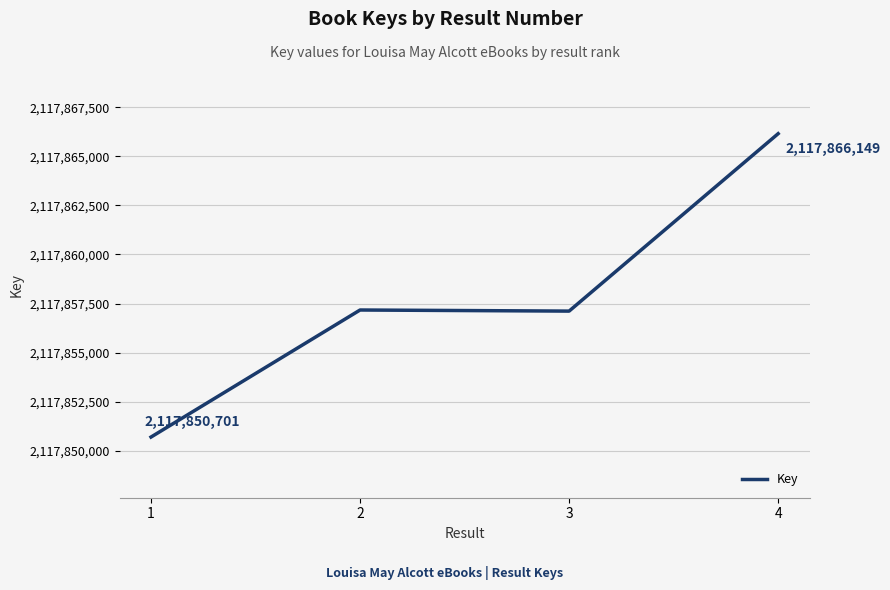

Between 3 and 1, which is larger?

3